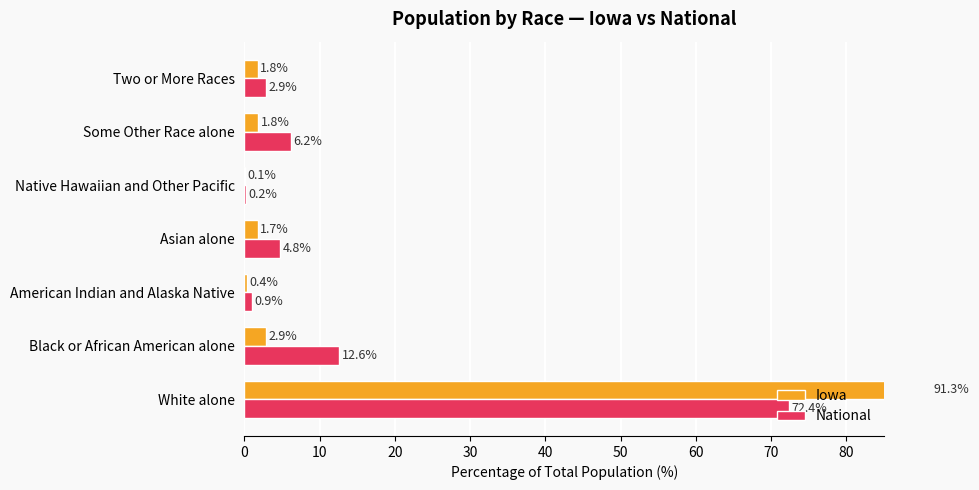

The National series shows 0.9 at American Indian and Alaska Native. True or false?

True